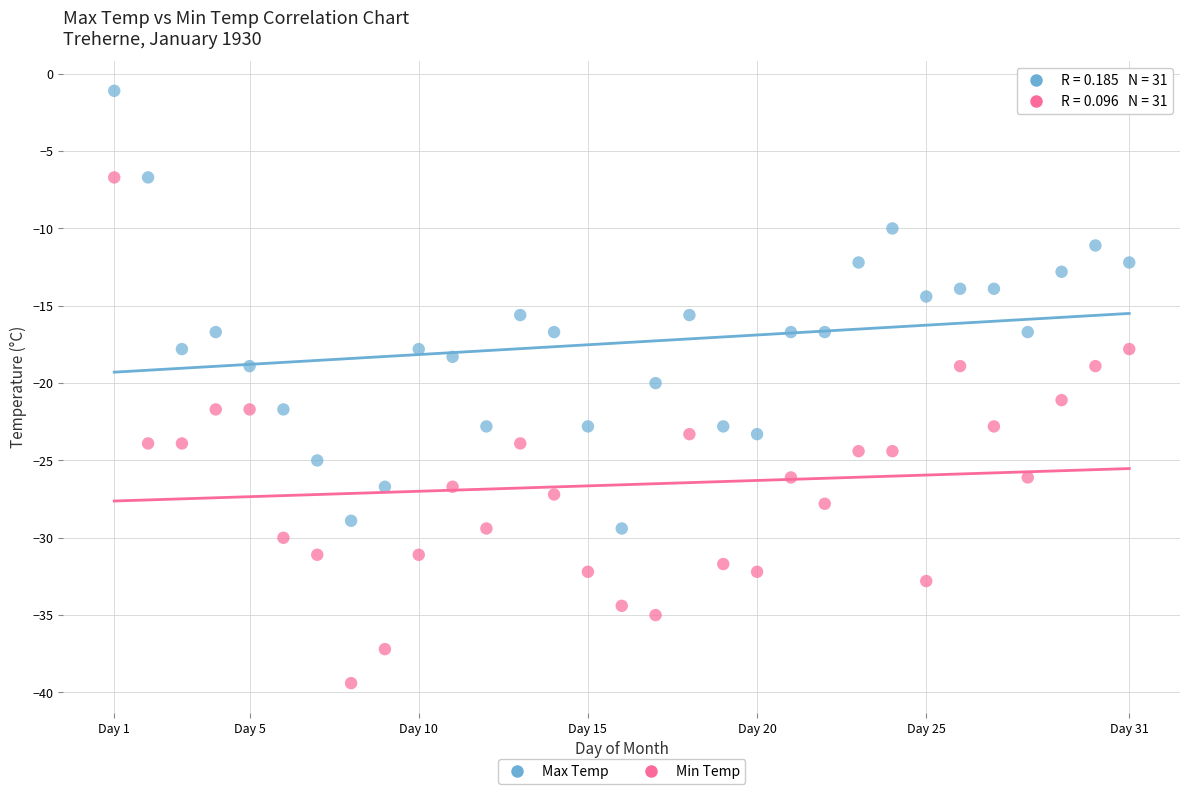

Which series reaches the maximum Y coordinate?

Max Temp